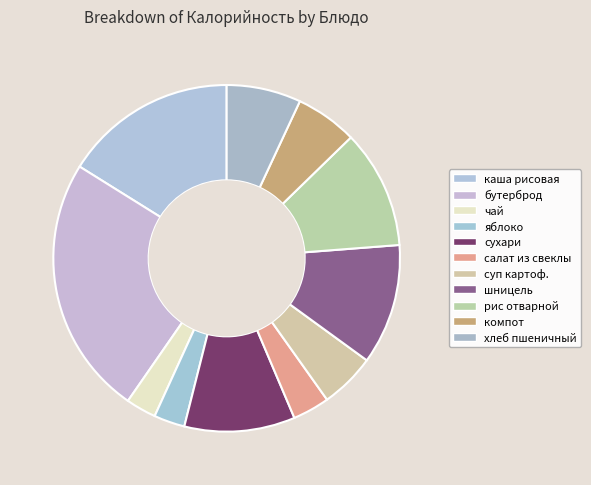

Which slice is the largest?

бутерброд